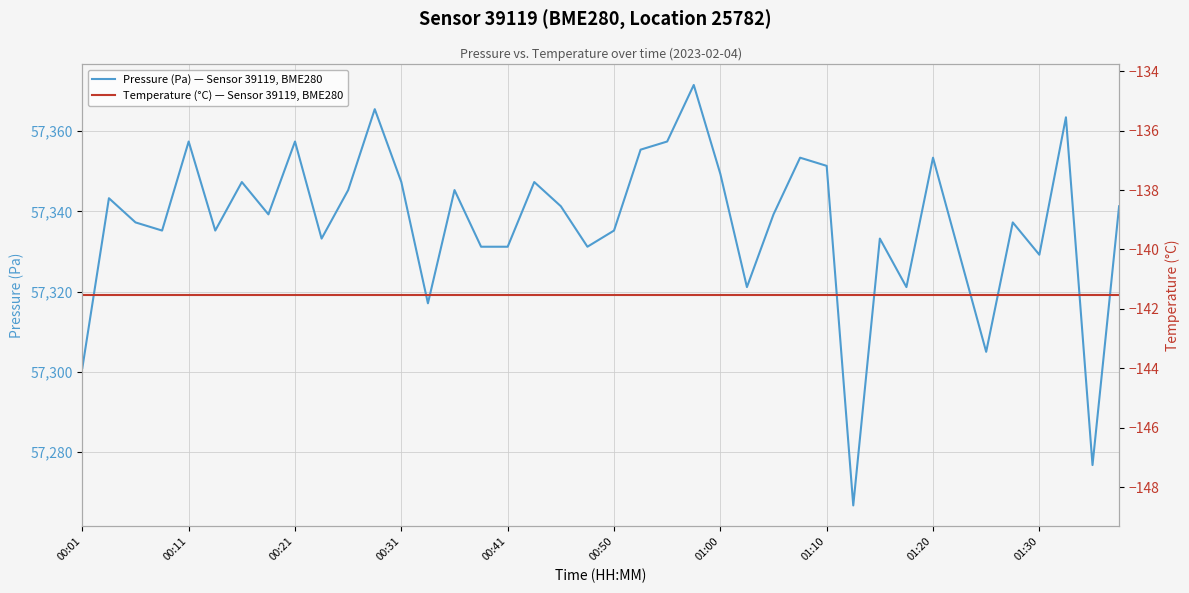

What is the highest value of the Pressure (Pa) — Sensor 39119, BME280 series?

57371.5